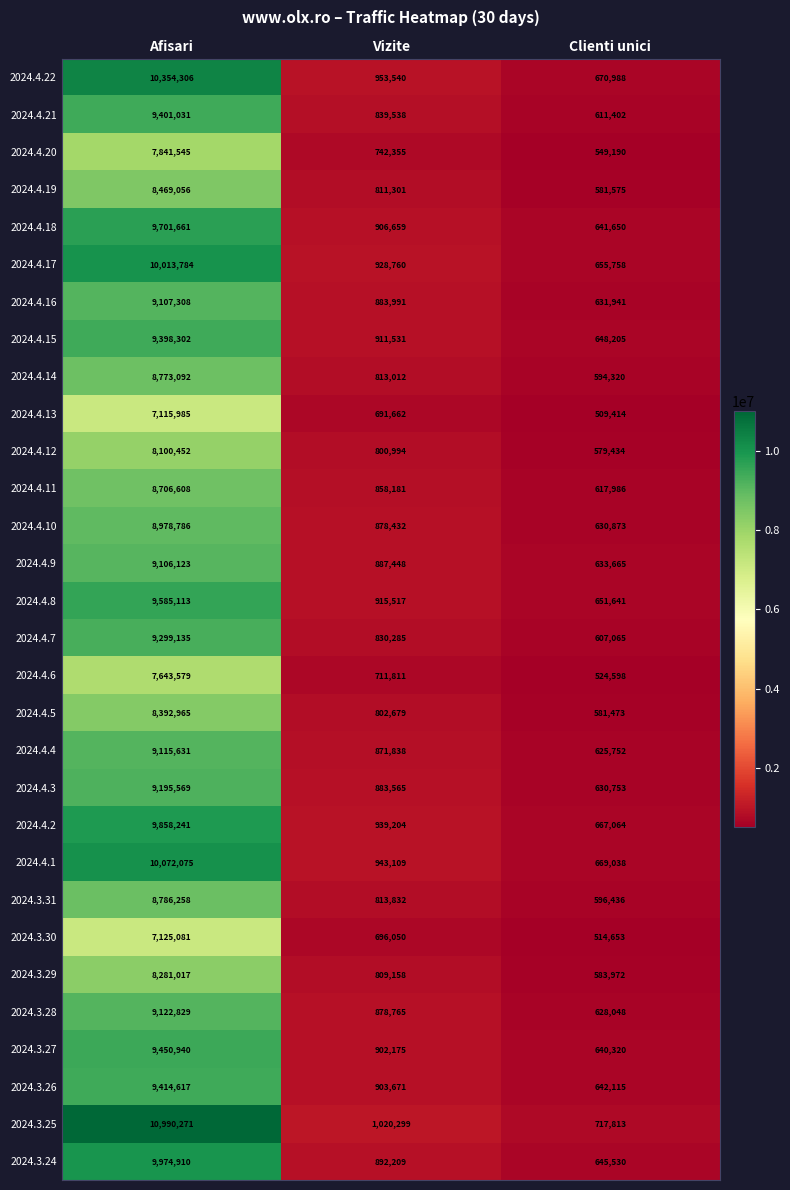

What is the minimum value shown in the chart?

509414